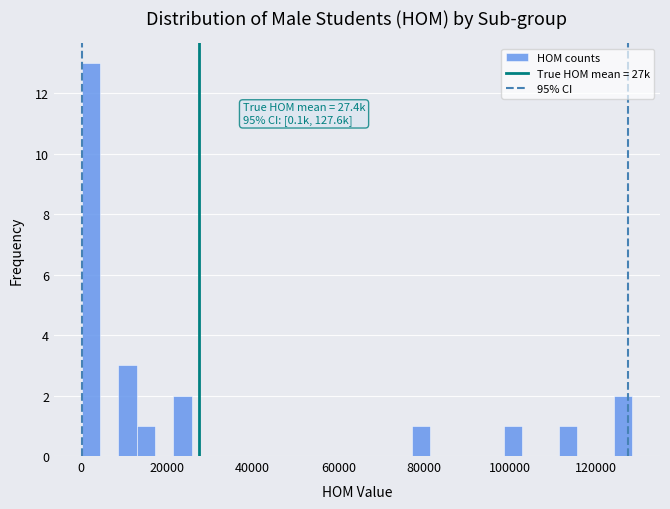

Read against the x-axis, roughly where is the centre of the tallest bar?

2000